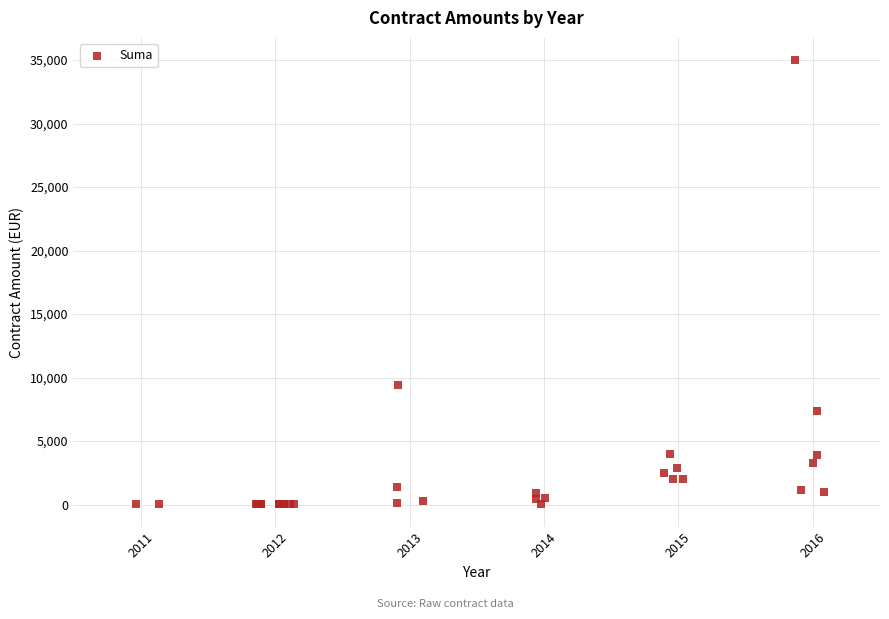

What Y value in the scatter plot is closest to 17506?

9400.0